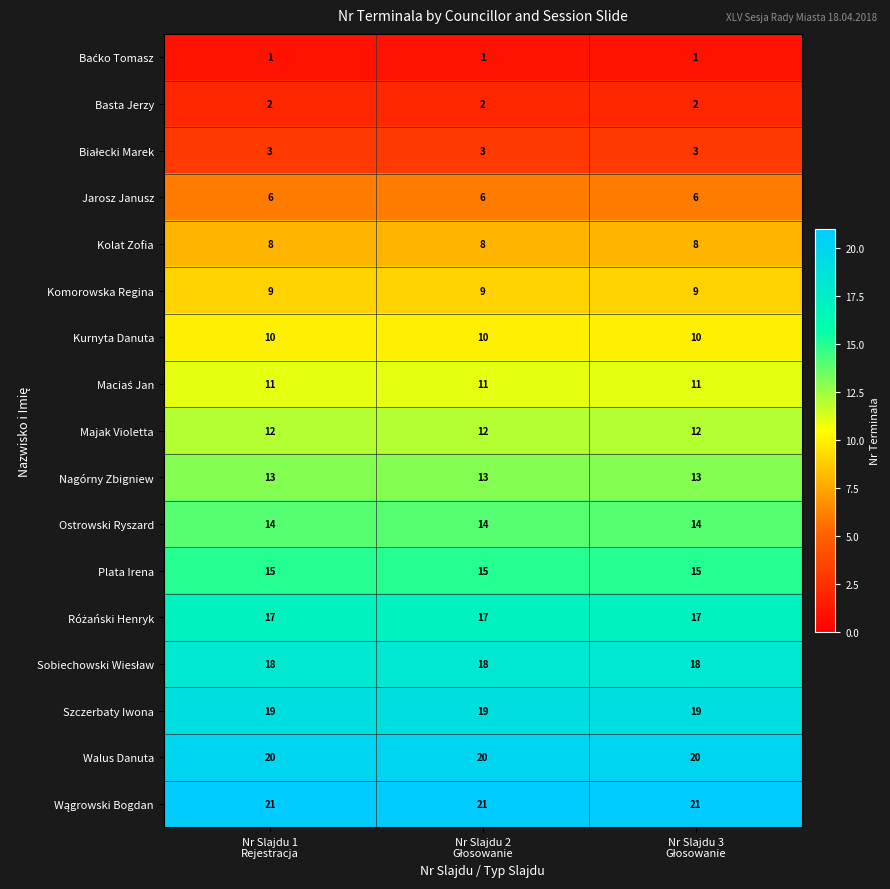

What is the minimum value for Majak Violetta?

12